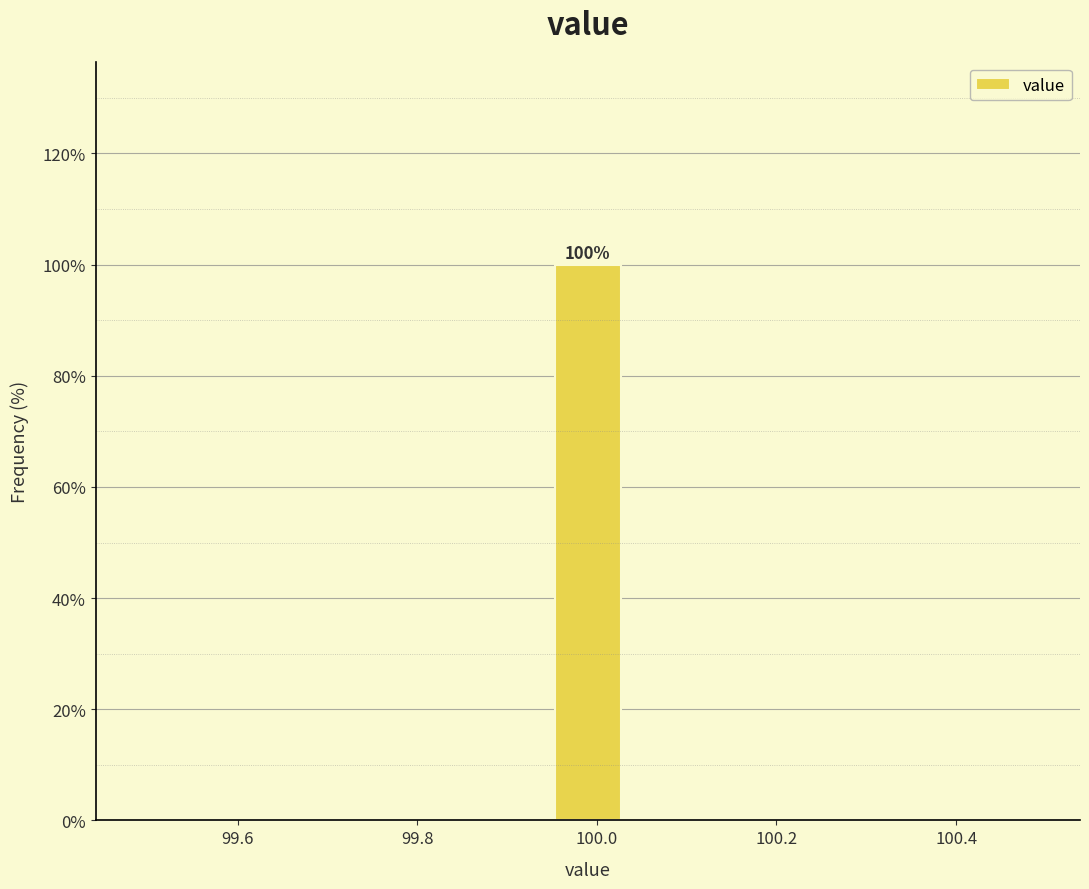

Around what value on the x-axis is the tallest bar? Give the approximate position of its centre, as read against the axis.

100.00